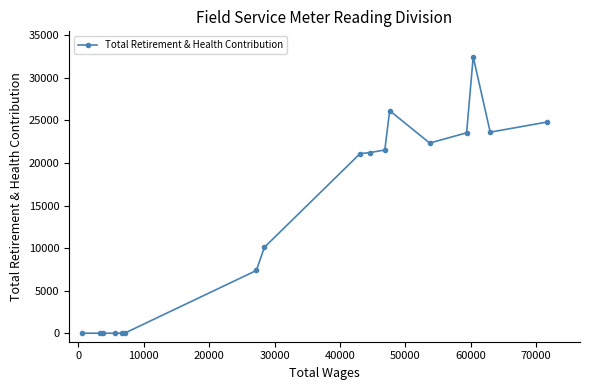

What is the sum of all values?

234239